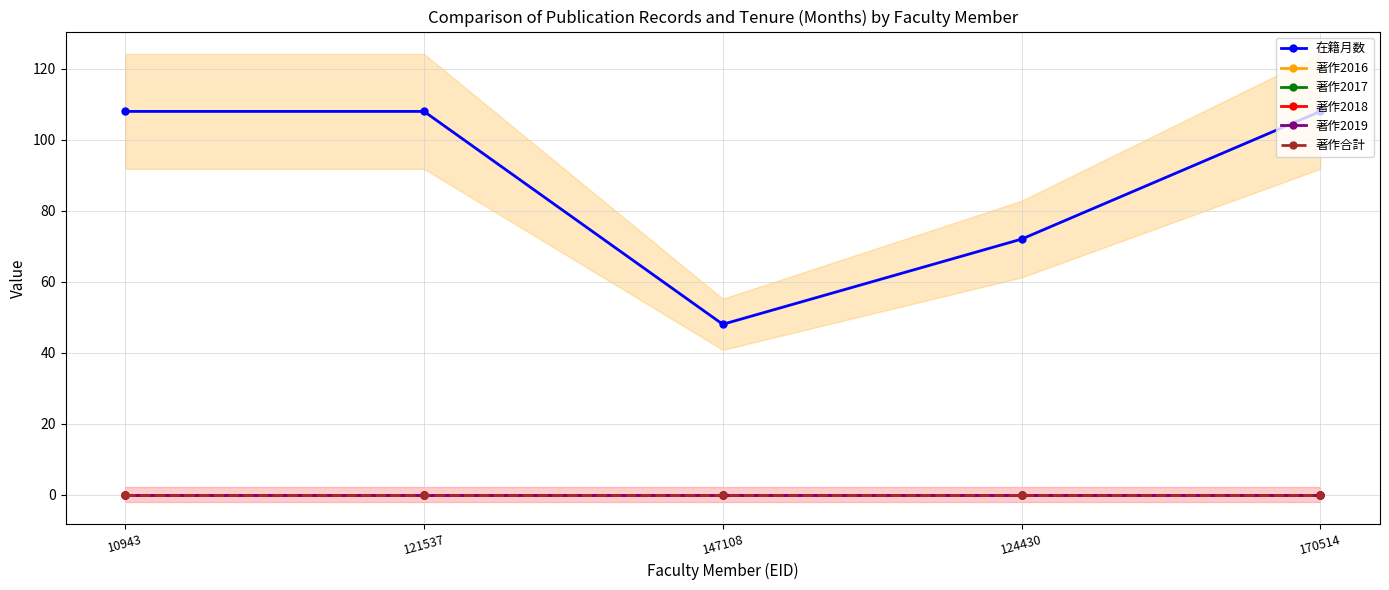

True or false: 著作2016 and 著作2017 cross at least once.

False